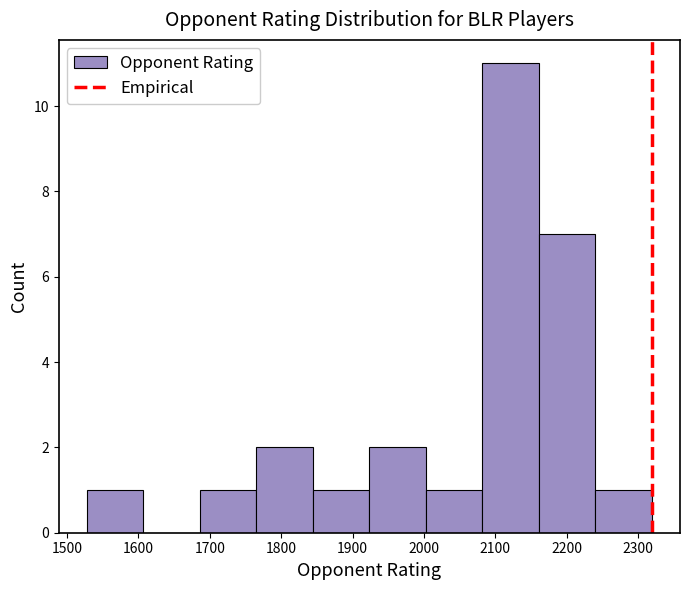

Reading left to right, list every bar in this chart as the range it spans on the x-axis followed by its height. Neither the bar edges nor the heights are printed on the chart, so give them approximately, as read against the axes.

1530 to 1610: 1
1610 to 1690: 0
1690 to 1770: 1
1770 to 1840: 2
1840 to 1920: 1
1920 to 2000: 2
2000 to 2080: 1
2080 to 2160: 11
2160 to 2240: 7
2240 to 2320: 1